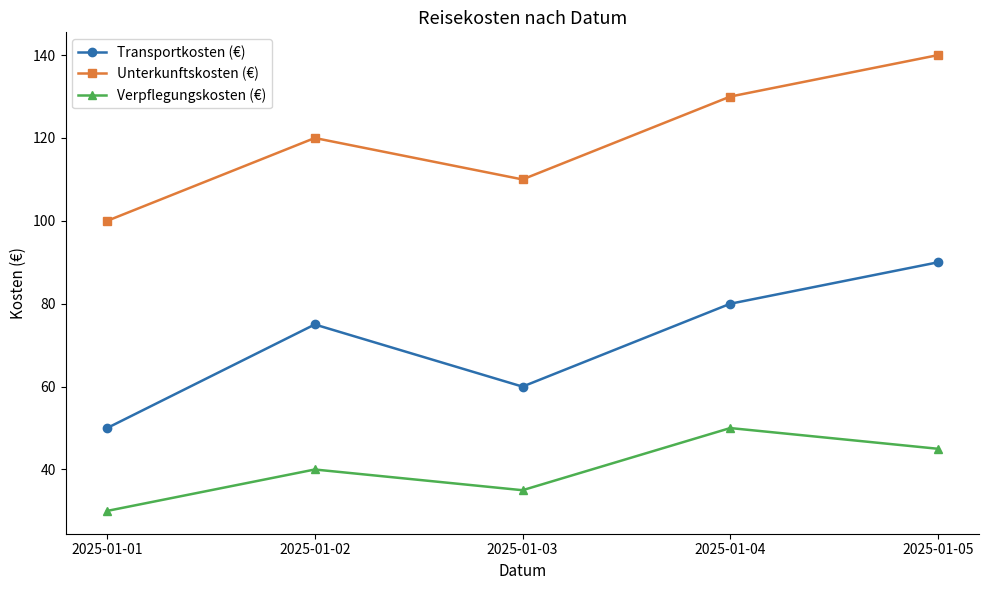

How many series are shown in this chart?

3